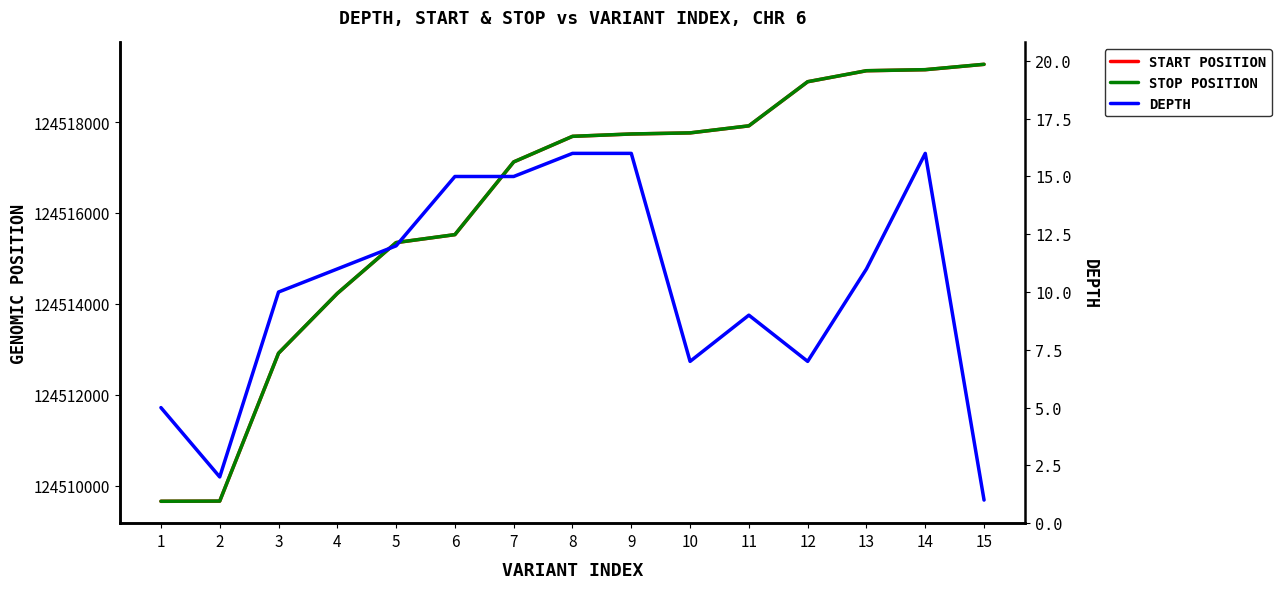

True or false: STOP POSITION and START POSITION intersect in this chart.

False